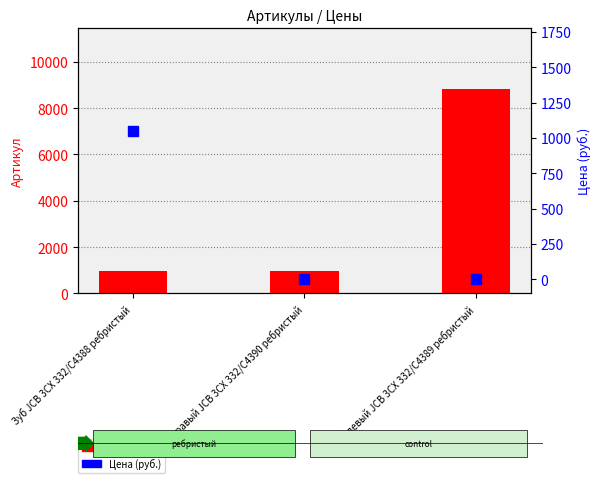

What is the sum of all Цена (руб.) values?

1050